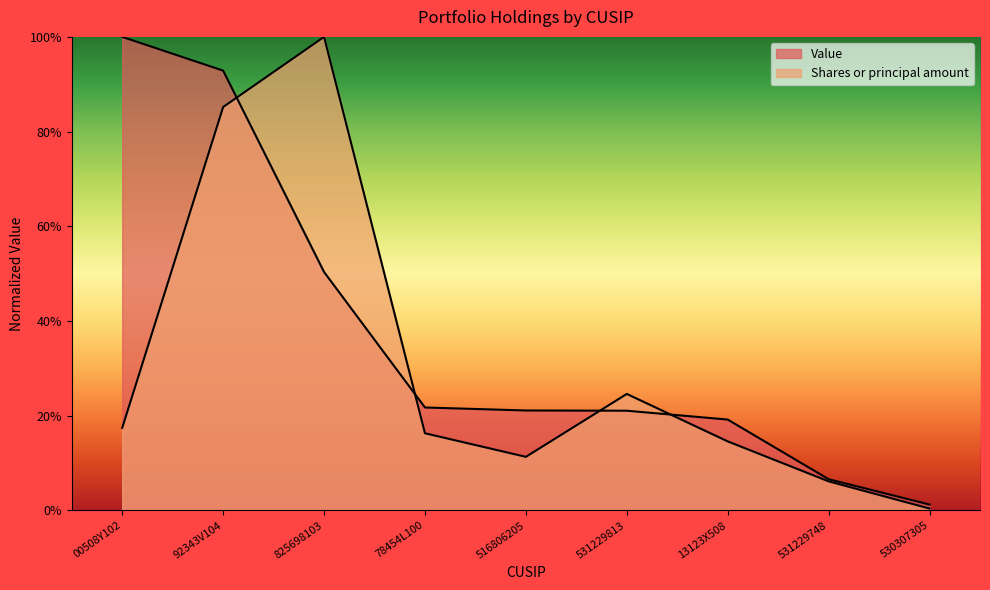

Between which two adjacent categories do Shares or principal amount and Value first intersect?

92343V104 and 825698103